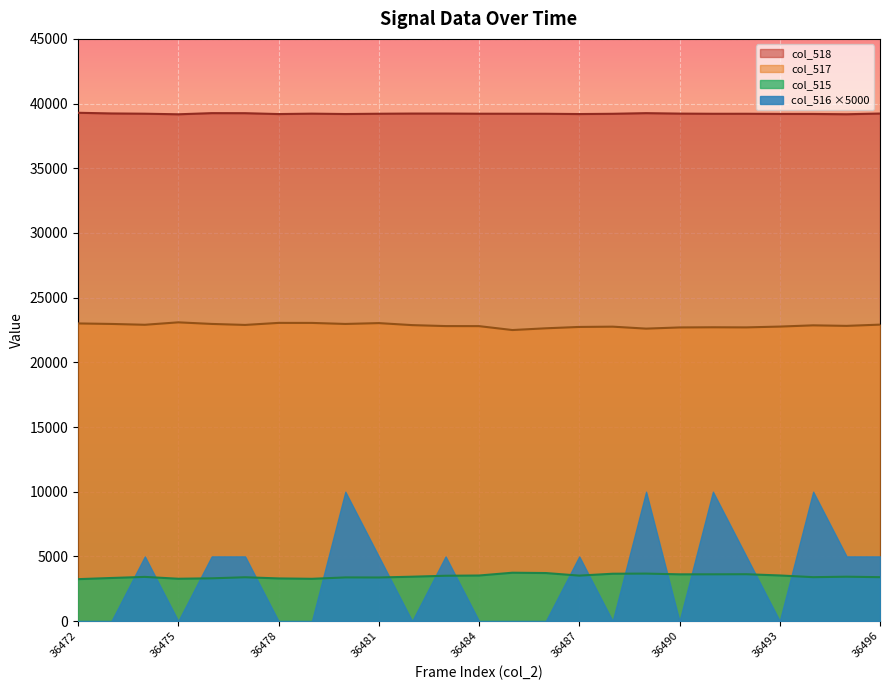

True or false: col_516 ×5000 and col_517 intersect in this chart.

False